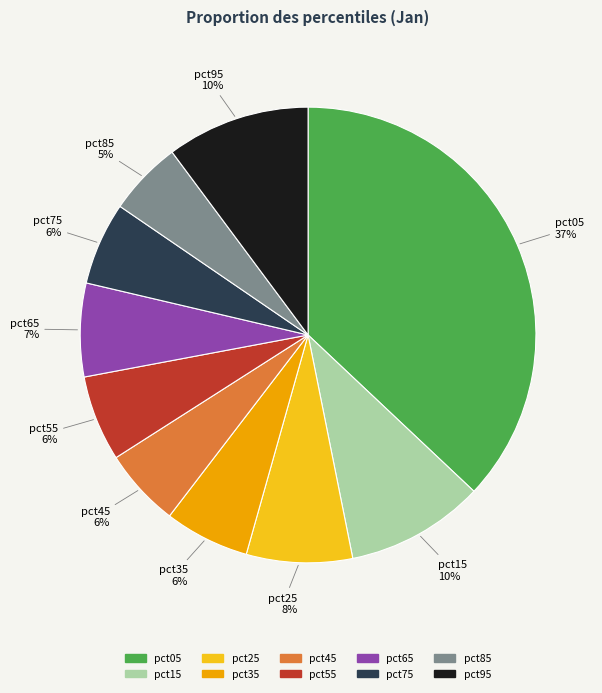

To the nearest percent, what percentage of the pie is pct65?

7%